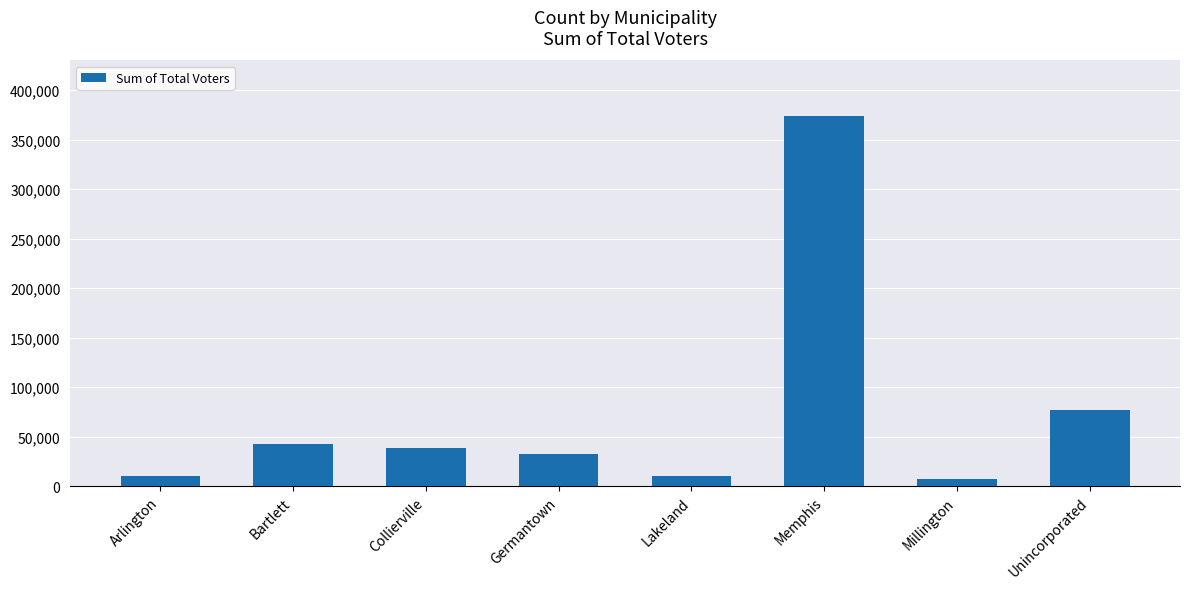

What is the minimum value shown in the chart?

6647